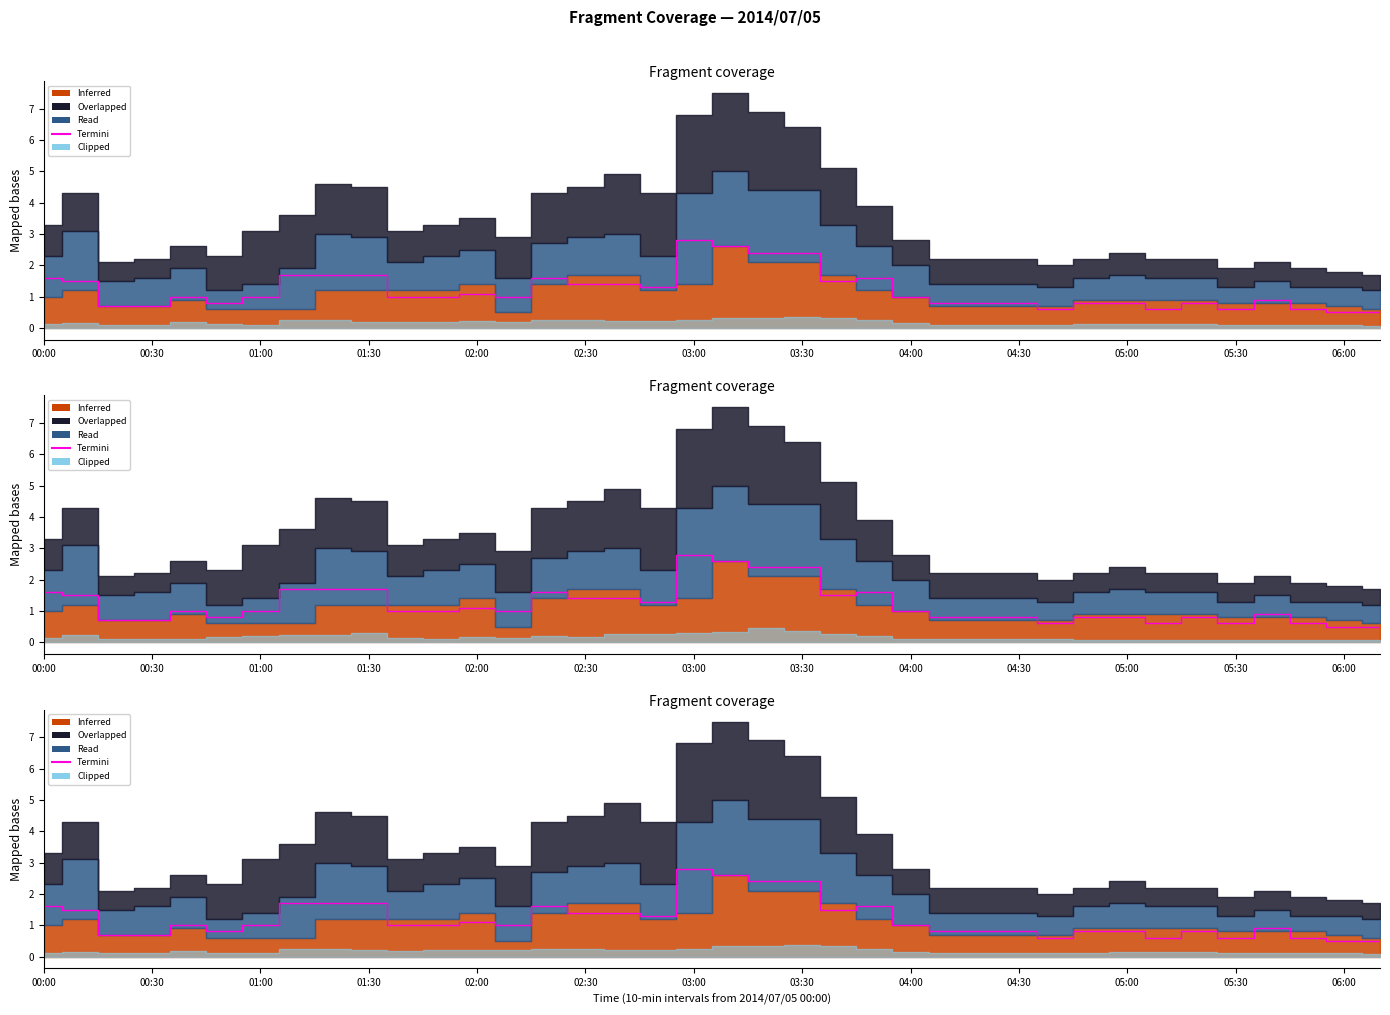

How many points are lower than both their immediate neighbors (excluding endpoints)?

7